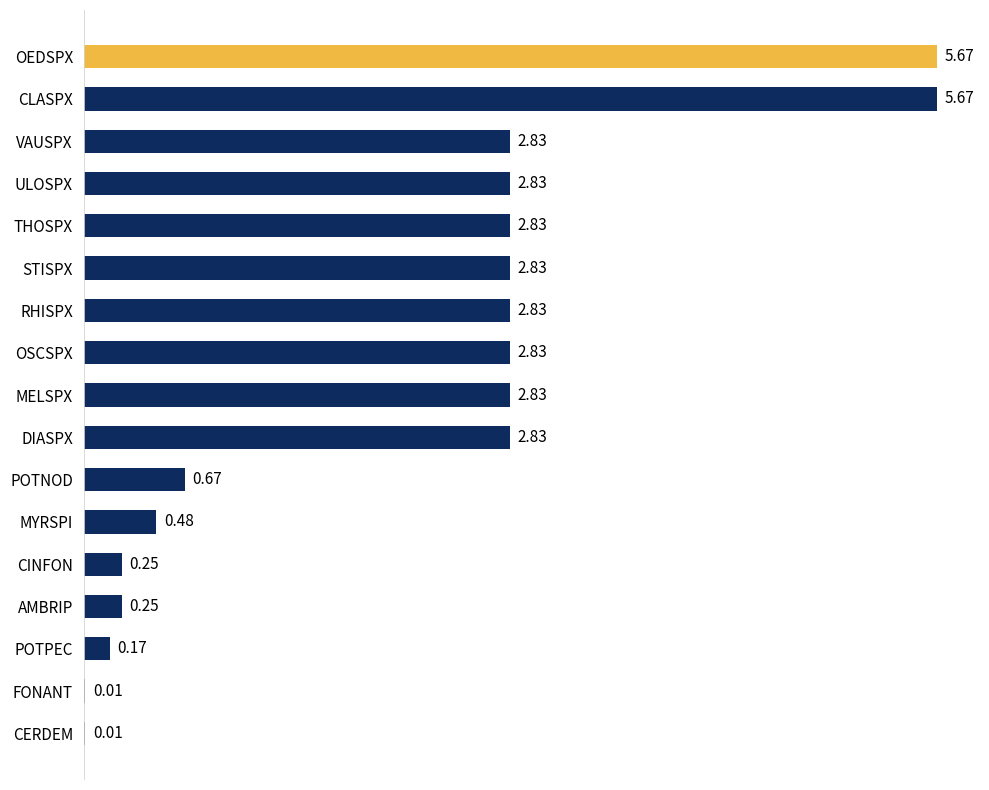

Are the bars horizontal?

Yes